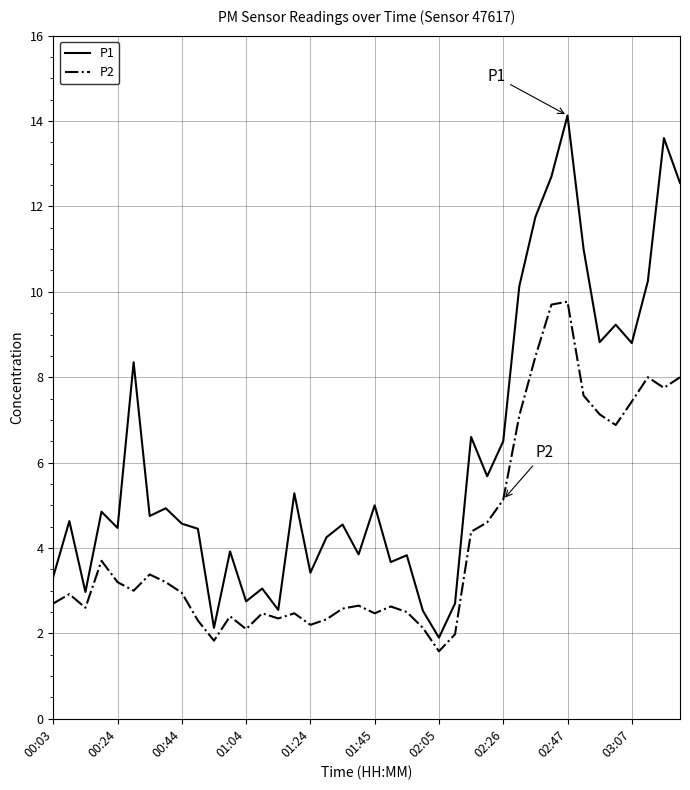

True or false: P1 and P2 intersect in this chart.

False